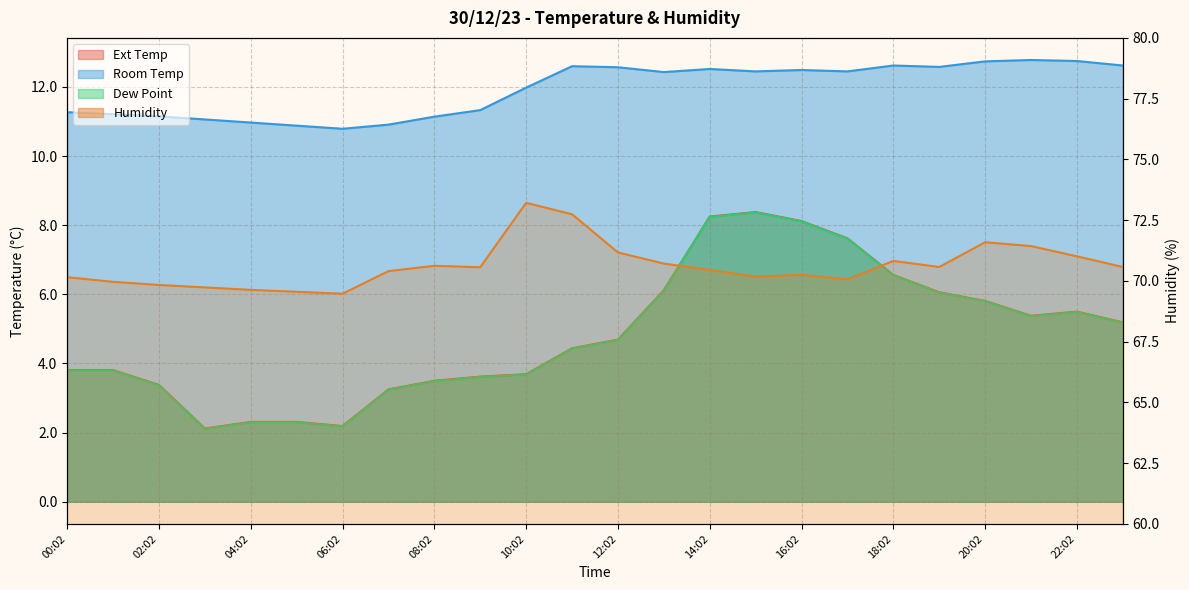

True or false: Dew Point and Room Temp cross at least once.

False